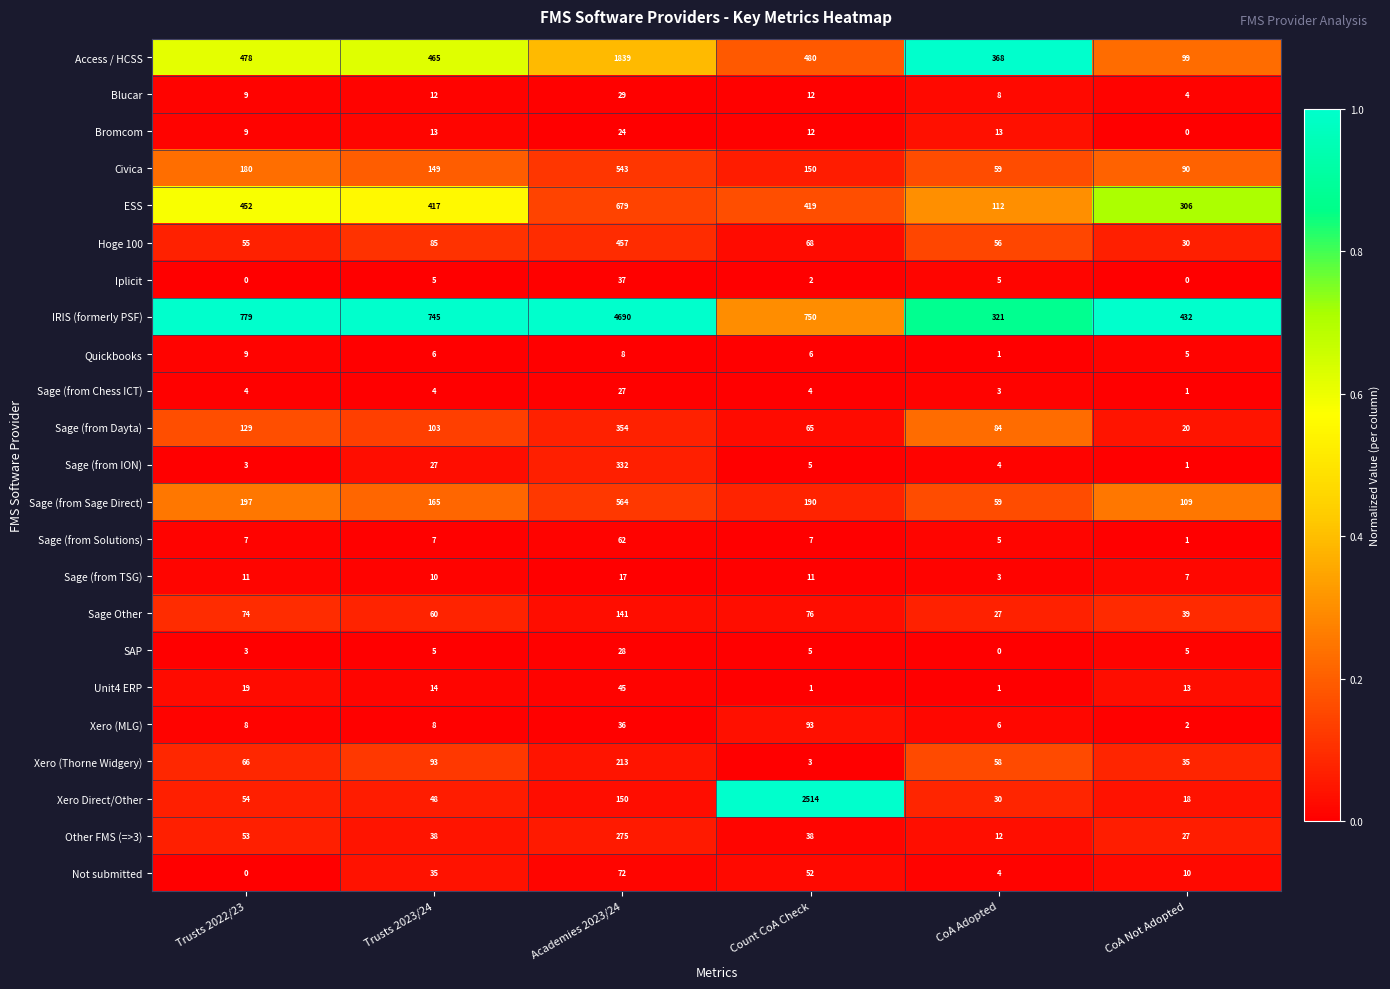

What is the difference between the highest and lowest values at Academies 2023/24?

4682